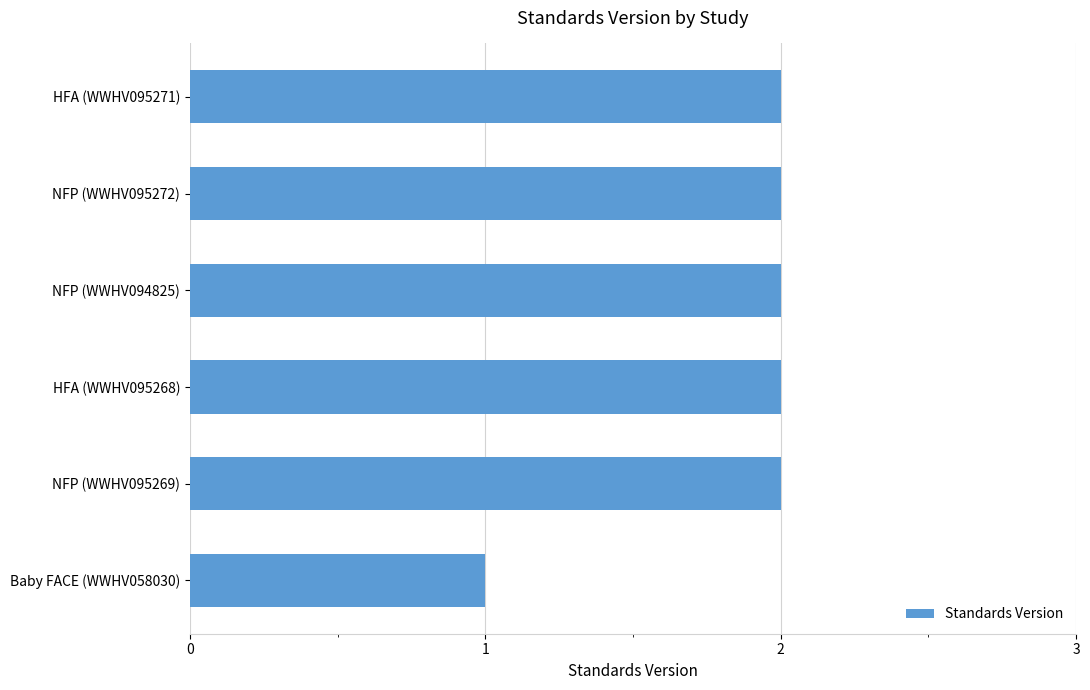

Is it true that the value at NFP (WWHV095269) is 2?

True